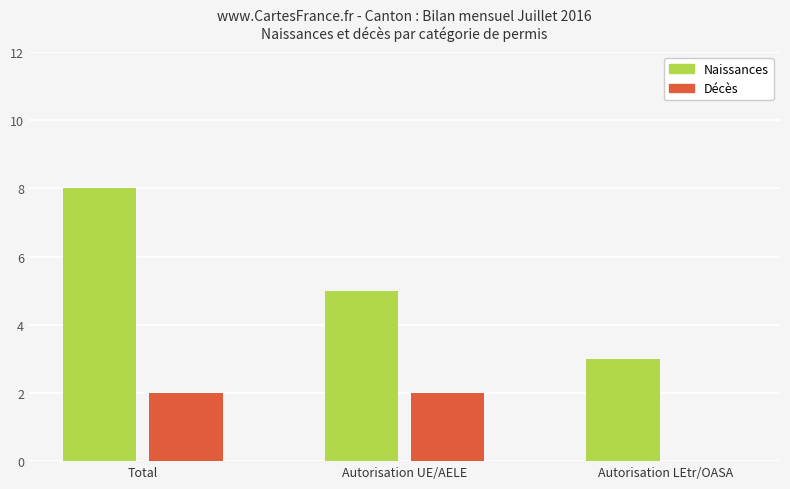

What is the approximate value of Naissances at Autorisation LEtr/OASA?

3